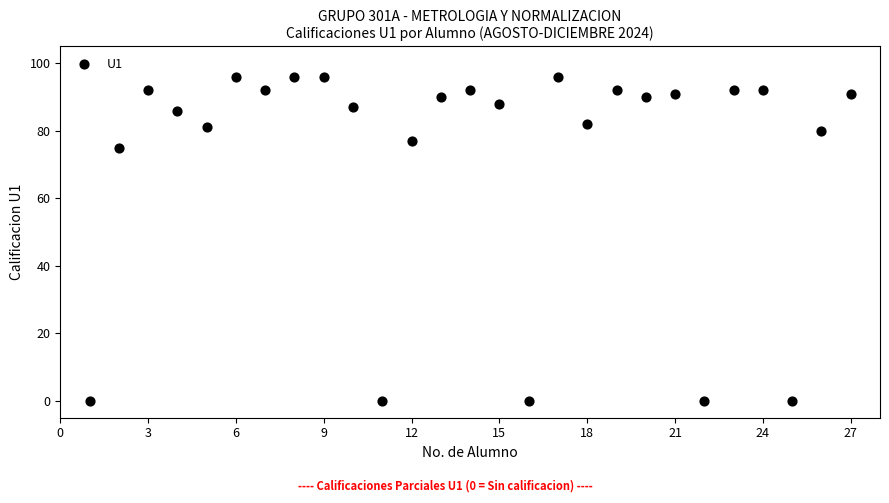

What is the range of Y values (max minus min)?

96